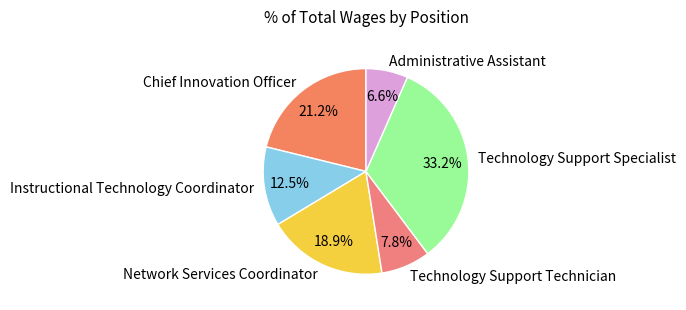

What is the smallest slice in the pie chart?

Administrative Assistant